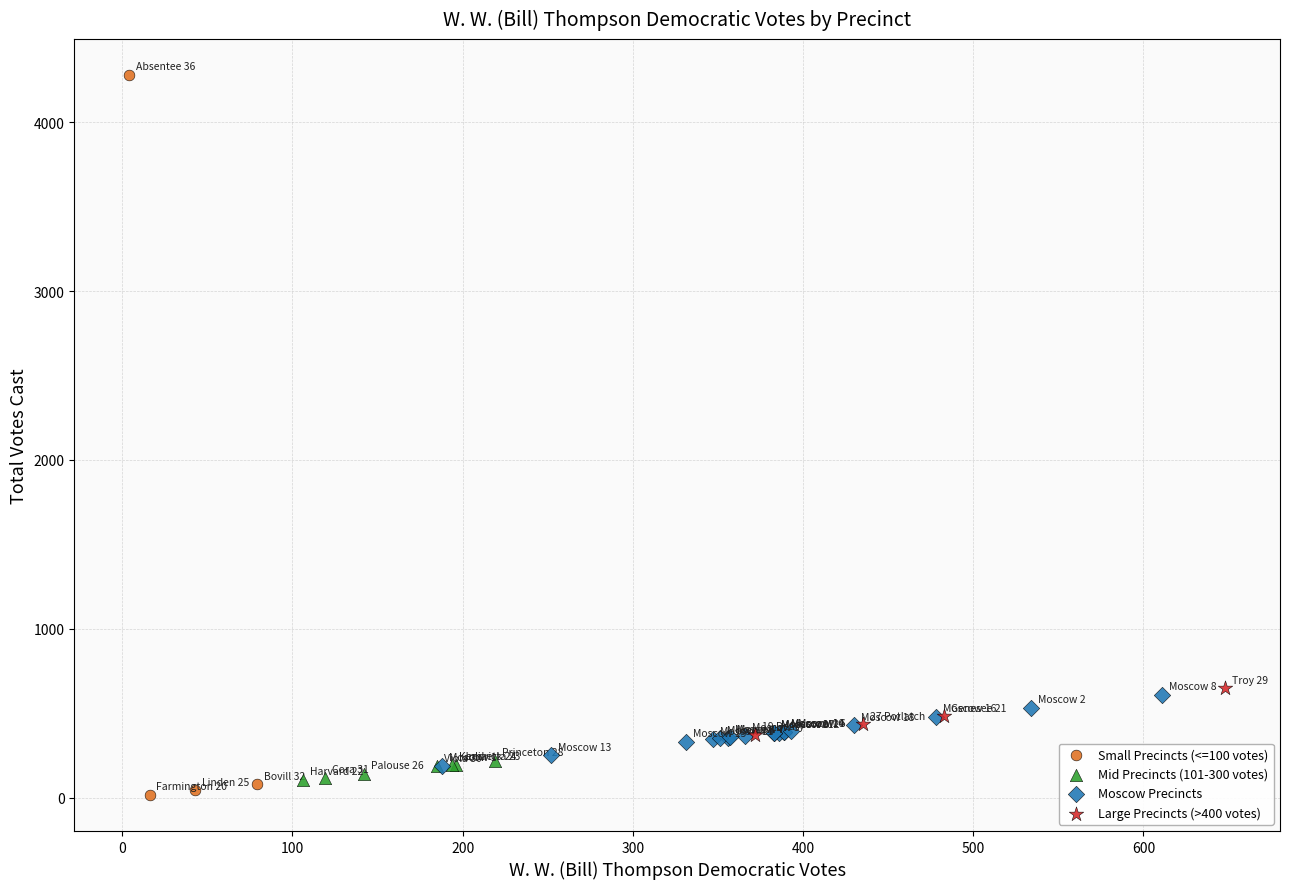

Which series reaches the maximum Y coordinate?

Small Precincts (<=100 votes)